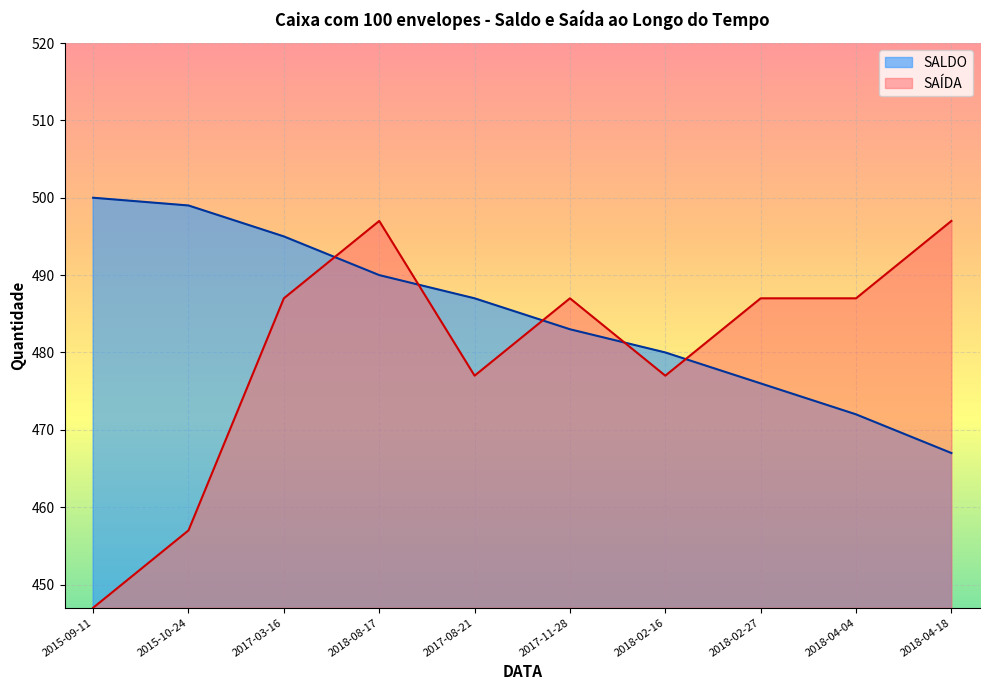

What is the lowest value of the SALDO series?

467